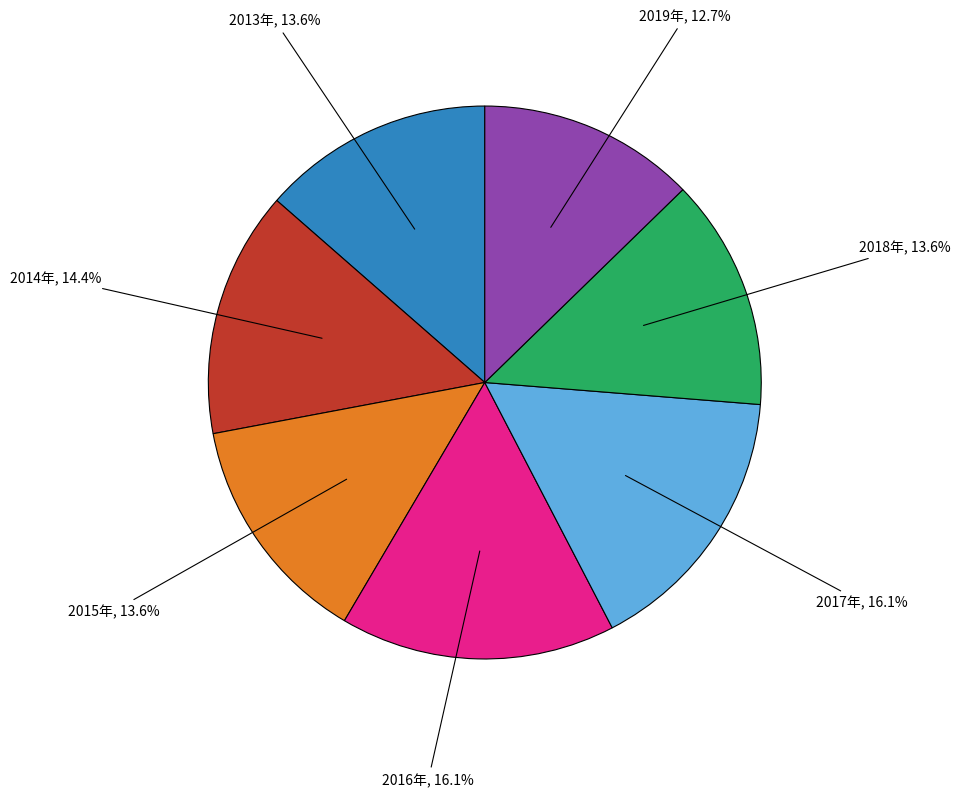

Is there any slice that represents more than half of the pie?

No